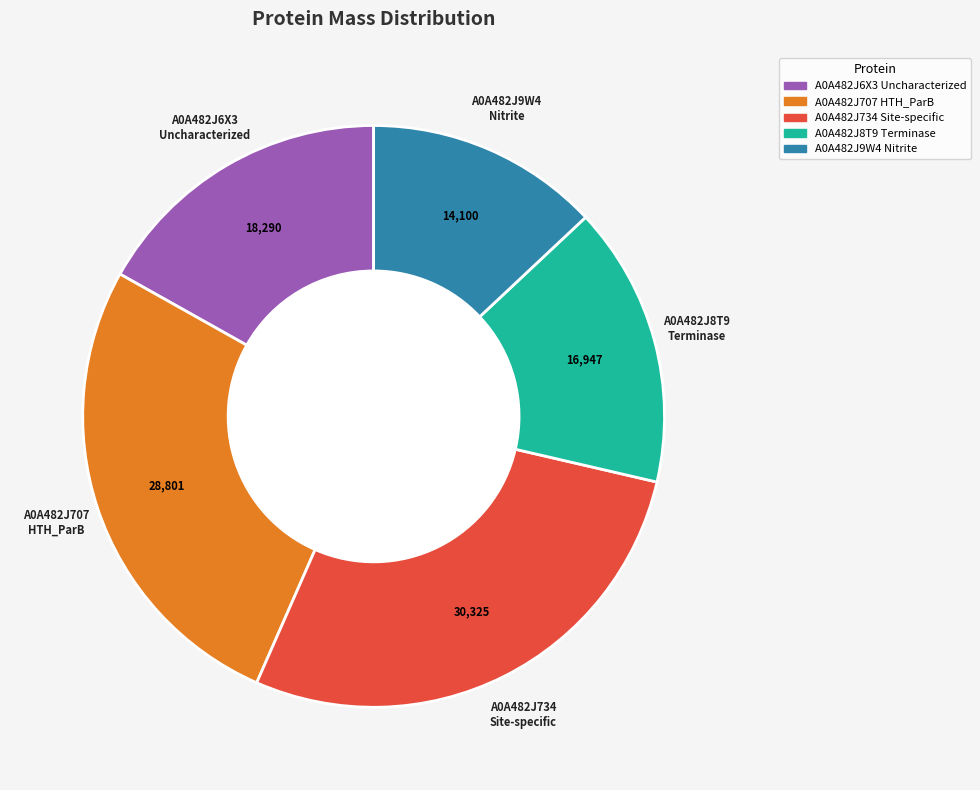

Rank the categories by value from highest to lowest.

A0A482J734 Site-specific, A0A482J707 HTH_ParB, A0A482J6X3 Uncharacterized, A0A482J8T9 Terminase, A0A482J9W4 Nitrite